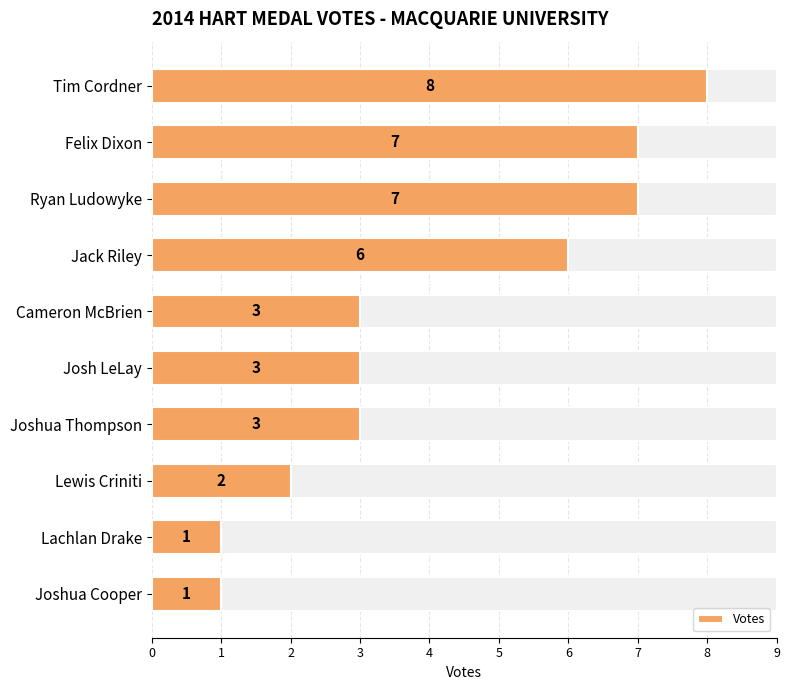

Rank the categories by value from lowest to highest.

Lachlan Drake, Joshua Cooper, Lewis Criniti, Cameron McBrien, Josh LeLay, Joshua Thompson, Jack Riley, Felix Dixon, Ryan Ludowyke, Tim Cordner